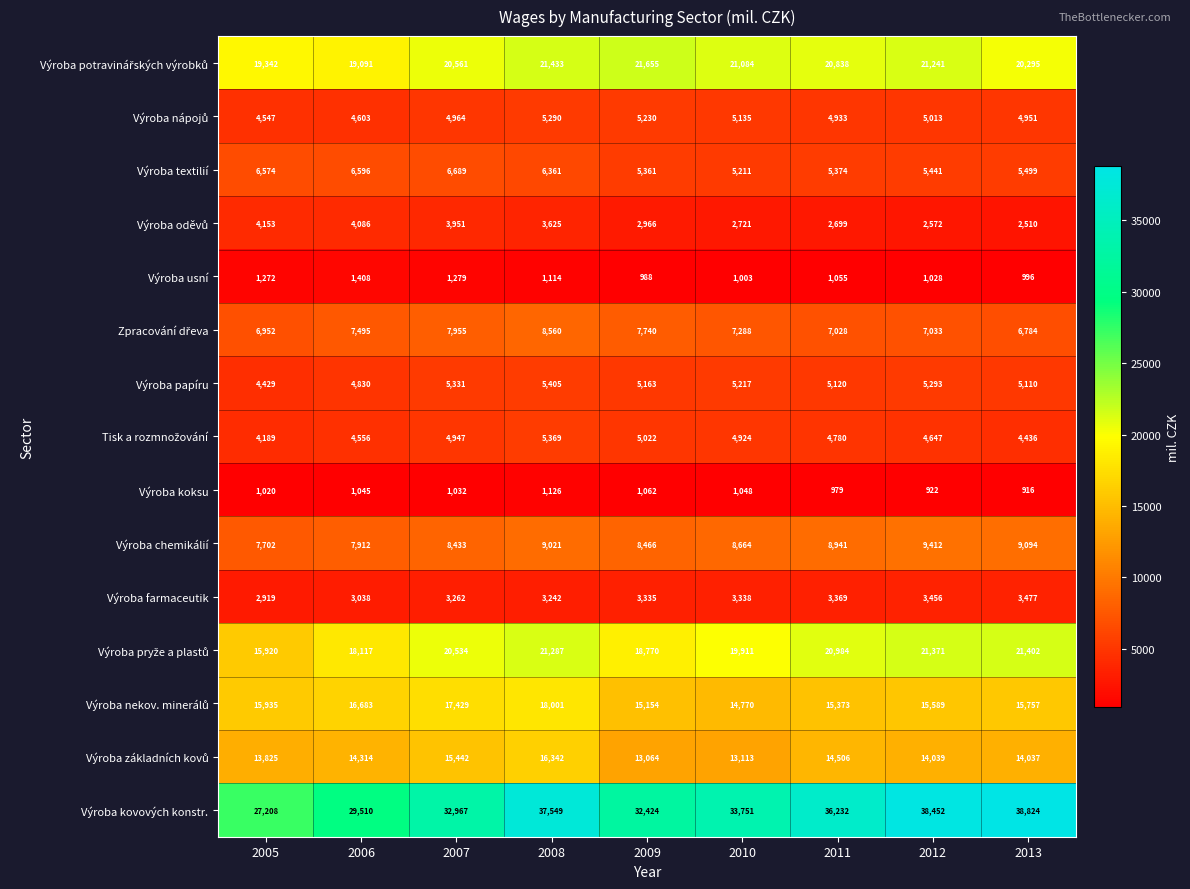

At how many categories does at least one series exceed 8757?

9